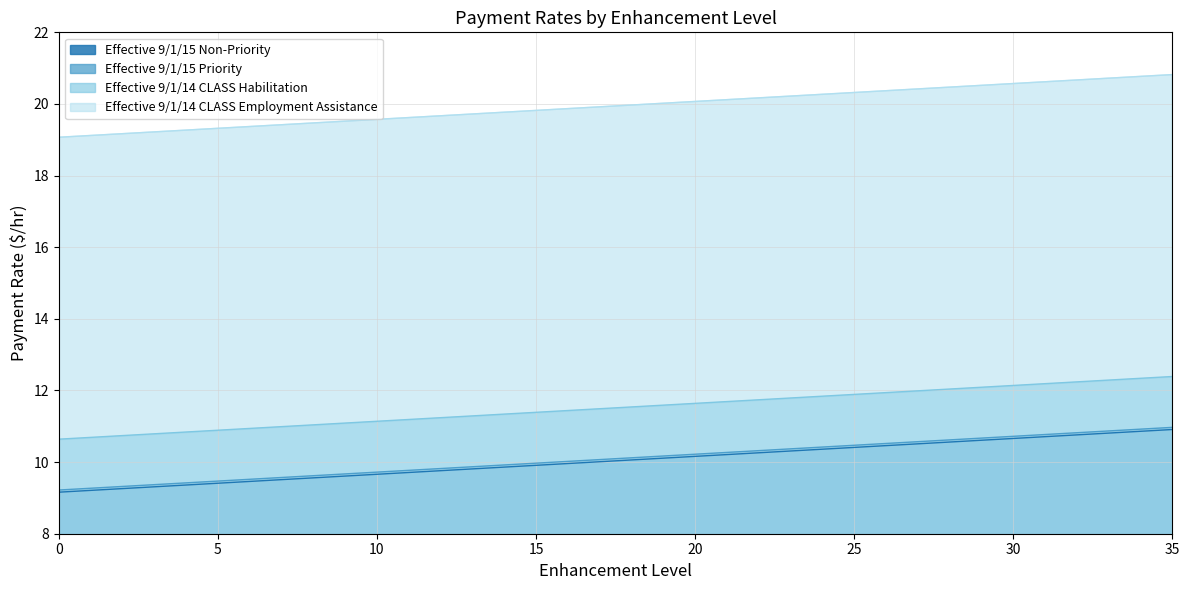

What is the difference between the Effective 9/1/15 Priority values at 8 and 19?

0.6